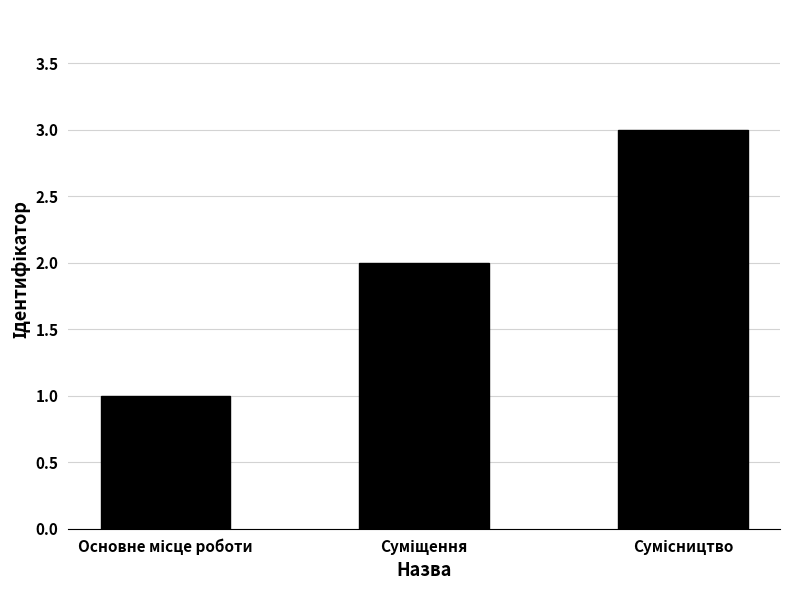

What is the maximum value shown in the chart?

3